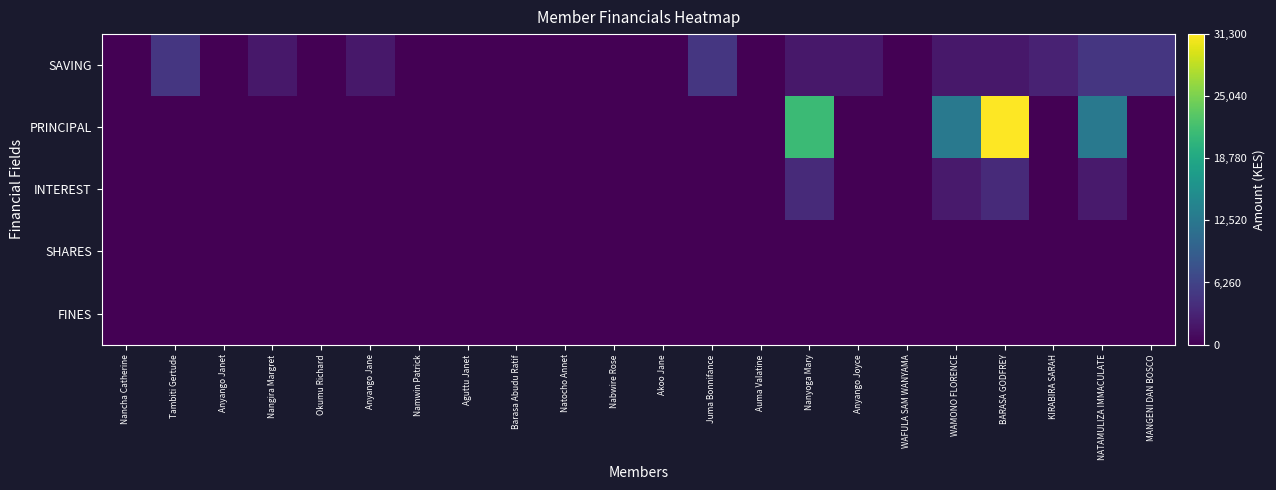

Reading left to right, what are all the values shown in this chart?

SAVING: Nancha Catherine=0	Tambiti Gertude=5000	Anyango Janet=0	Nangira Margret=2000	Okumu Richard=0	Anyango Jane=2000	Namwin Patrick=0	Aguttu Janet=0	Barasa Abudu Ratif=0	Natocho Annet=0	Nabwire Rose=0	Akoo Jane=0	Juma Bonnifance=5000	Auma Valatine=0	Nanyoga Mary=2000	Anyango Joyce=2000	WAFULA SAM WANYAMA=0	WAMONO FLORENCE=2000	BARASA GODFREY=2000	KIRABIRA SARAH=3000	NATAMULIZA IMMACULATE=5000	MANGENI DAN BOSCO=5000
PRINCIPAL: Nancha Catherine=0	Tambiti Gertude=0	Anyango Janet=0	Nangira Margret=0	Okumu Richard=0	Anyango Jane=0	Namwin Patrick=0	Aguttu Janet=0	Barasa Abudu Ratif=0	Natocho Annet=0	Nabwire Rose=0	Akoo Jane=0	Juma Bonnifance=0	Auma Valatine=0	Nanyoga Mary=21300	Anyango Joyce=0	WAFULA SAM WANYAMA=0	WAMONO FLORENCE=12700	BARASA GODFREY=31300	KIRABIRA SARAH=0	NATAMULIZA IMMACULATE=12700	MANGENI DAN BOSCO=0
INTEREST: Nancha Catherine=0	Tambiti Gertude=0	Anyango Janet=0	Nangira Margret=0	Okumu Richard=0	Anyango Jane=0	Namwin Patrick=0	Aguttu Janet=0	Barasa Abudu Ratif=0	Natocho Annet=0	Nabwire Rose=0	Akoo Jane=0	Juma Bonnifance=0	Auma Valatine=0	Nanyoga Mary=3700	Anyango Joyce=0	WAFULA SAM WANYAMA=0	WAMONO FLORENCE=2300	BARASA GODFREY=3700	KIRABIRA SARAH=0	NATAMULIZA IMMACULATE=2300	MANGENI DAN BOSCO=0
SHARES: Nancha Catherine=0	Tambiti Gertude=0	Anyango Janet=0	Nangira Margret=0	Okumu Richard=0	Anyango Jane=0	Namwin Patrick=0	Aguttu Janet=0	Barasa Abudu Ratif=0	Natocho Annet=0	Nabwire Rose=0	Akoo Jane=0	Juma Bonnifance=0	Auma Valatine=0	Nanyoga Mary=0	Anyango Joyce=0	WAFULA SAM WANYAMA=0	WAMONO FLORENCE=0	BARASA GODFREY=0	KIRABIRA SARAH=0	NATAMULIZA IMMACULATE=0	MANGENI DAN BOSCO=0
FINES: Nancha Catherine=0	Tambiti Gertude=0	Anyango Janet=0	Nangira Margret=0	Okumu Richard=0	Anyango Jane=0	Namwin Patrick=0	Aguttu Janet=0	Barasa Abudu Ratif=0	Natocho Annet=0	Nabwire Rose=0	Akoo Jane=0	Juma Bonnifance=0	Auma Valatine=0	Nanyoga Mary=0	Anyango Joyce=0	WAFULA SAM WANYAMA=0	WAMONO FLORENCE=0	BARASA GODFREY=0	KIRABIRA SARAH=0	NATAMULIZA IMMACULATE=0	MANGENI DAN BOSCO=0